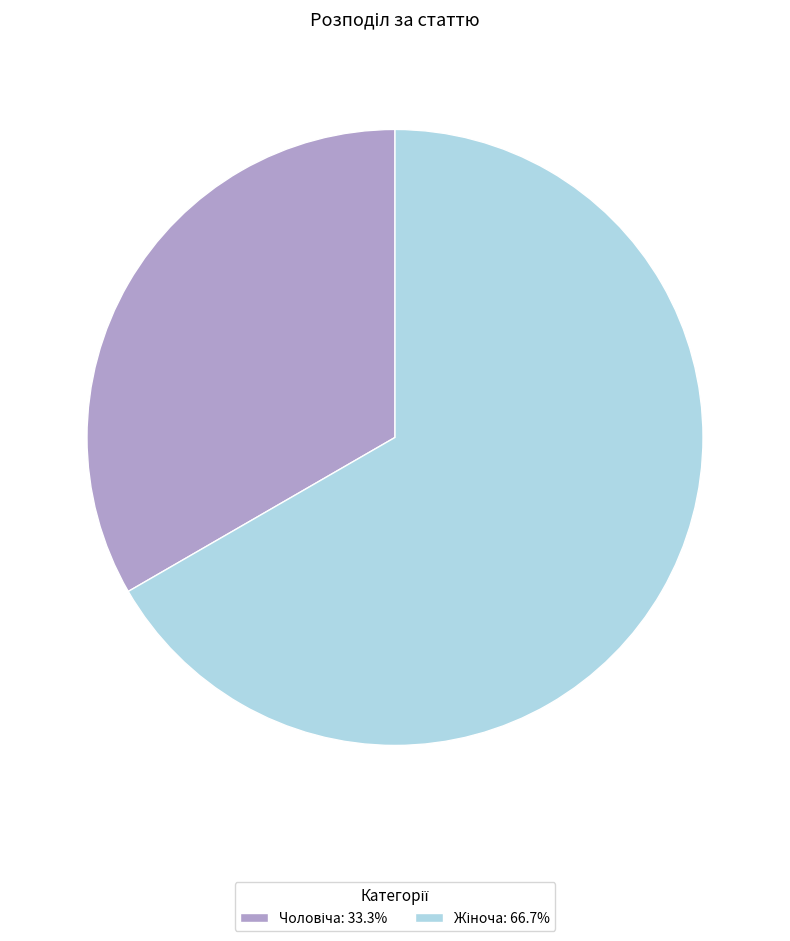

Is there any slice that represents more than half of the pie?

Yes